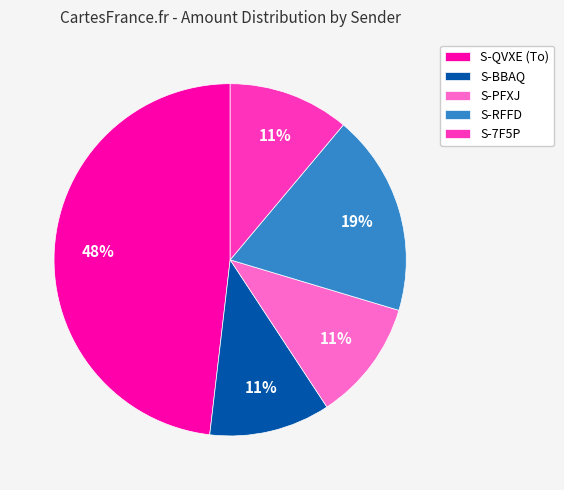

To the nearest percent, what is the combined percentage of S-RFFD and S-7F5P?

30%